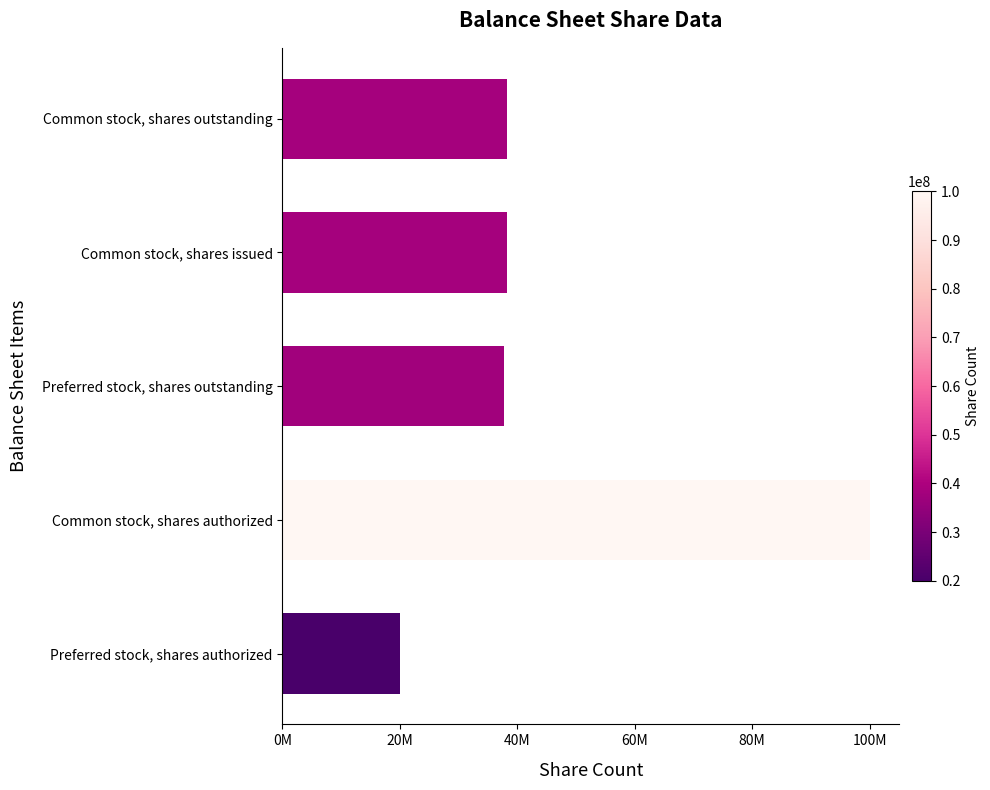

What is the difference between the maximum and minimum values?

80000000